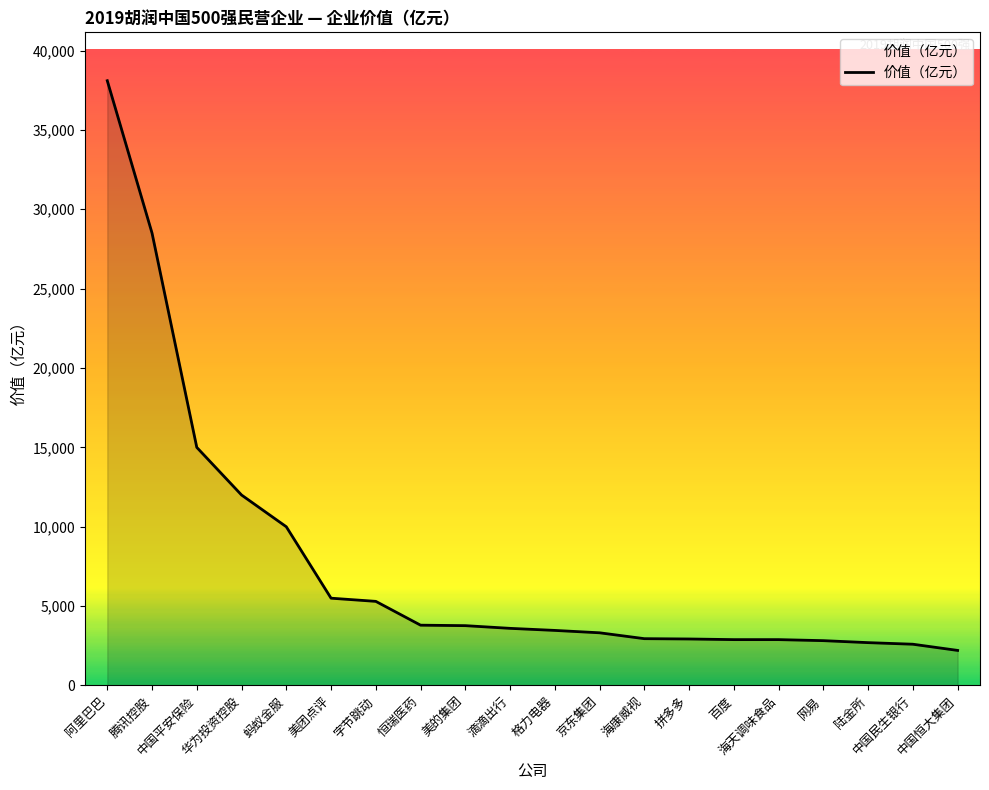

What is the greatest value displayed?

38100